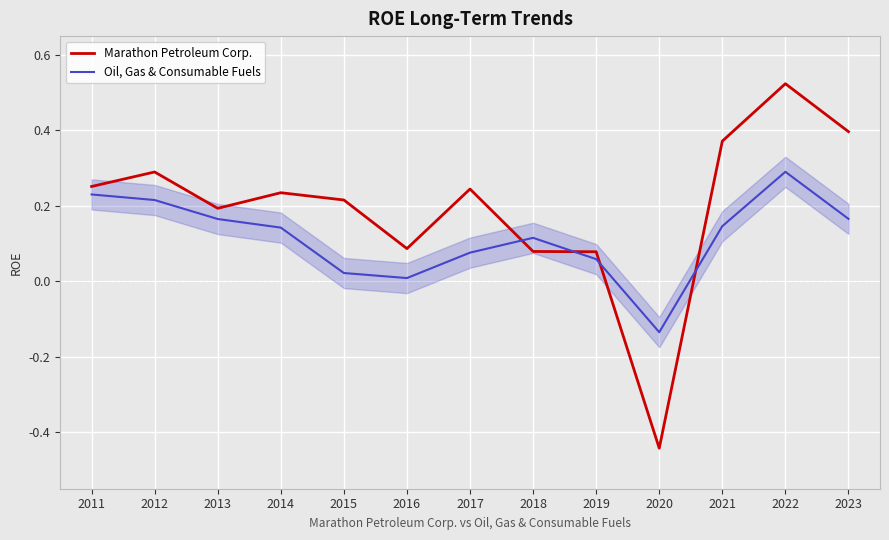

How many intersections are there between Oil, Gas & Consumable Fuels and Marathon Petroleum Corp.?

4